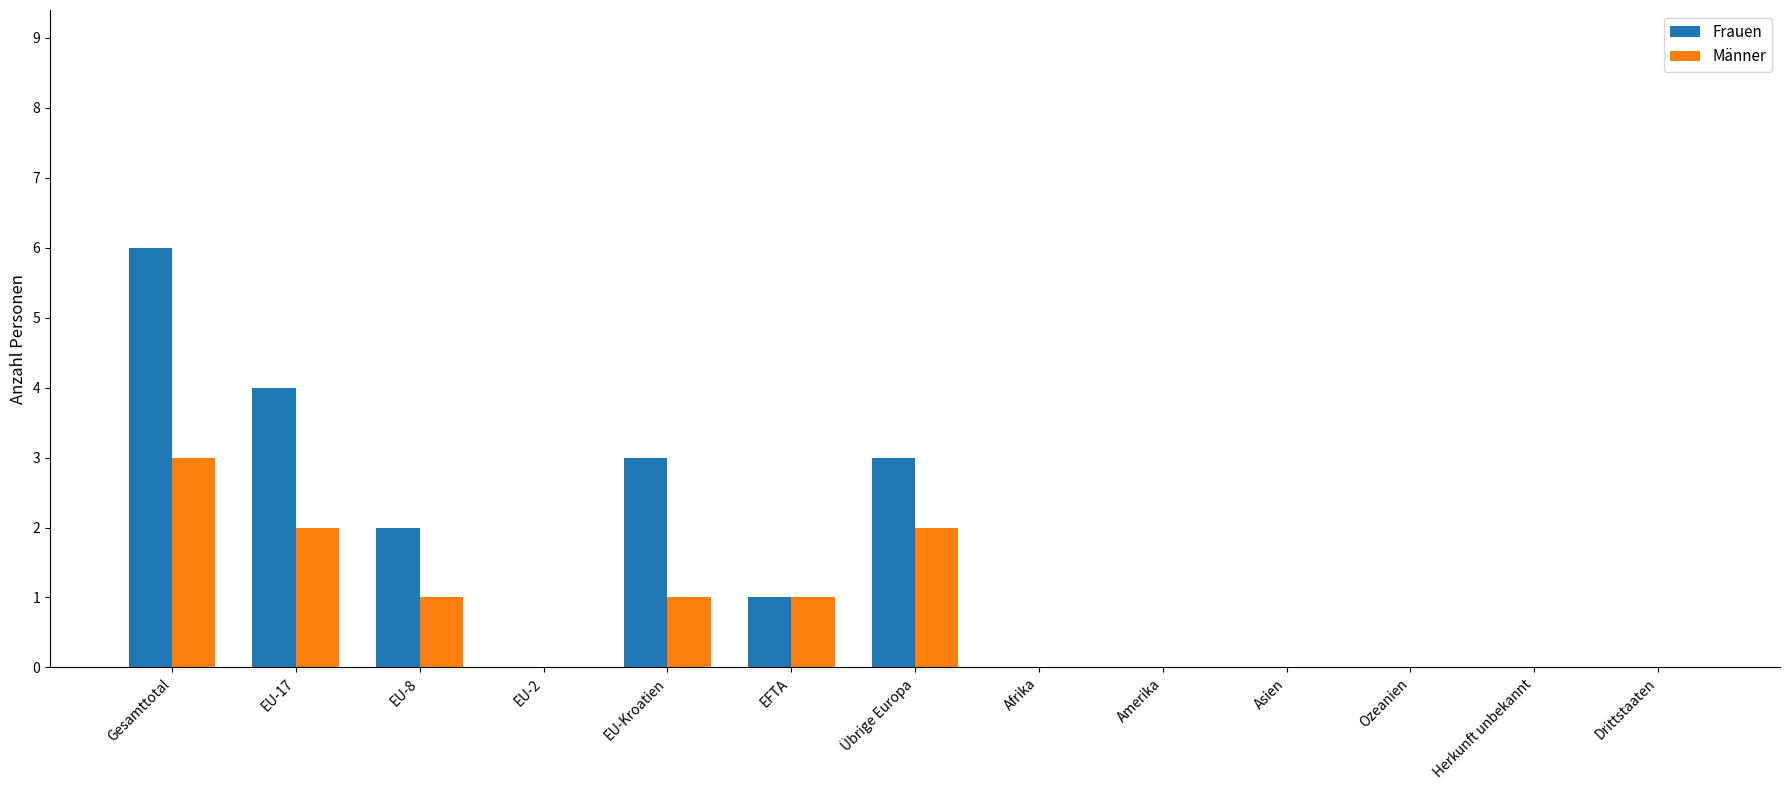

What is the greatest value displayed?

6